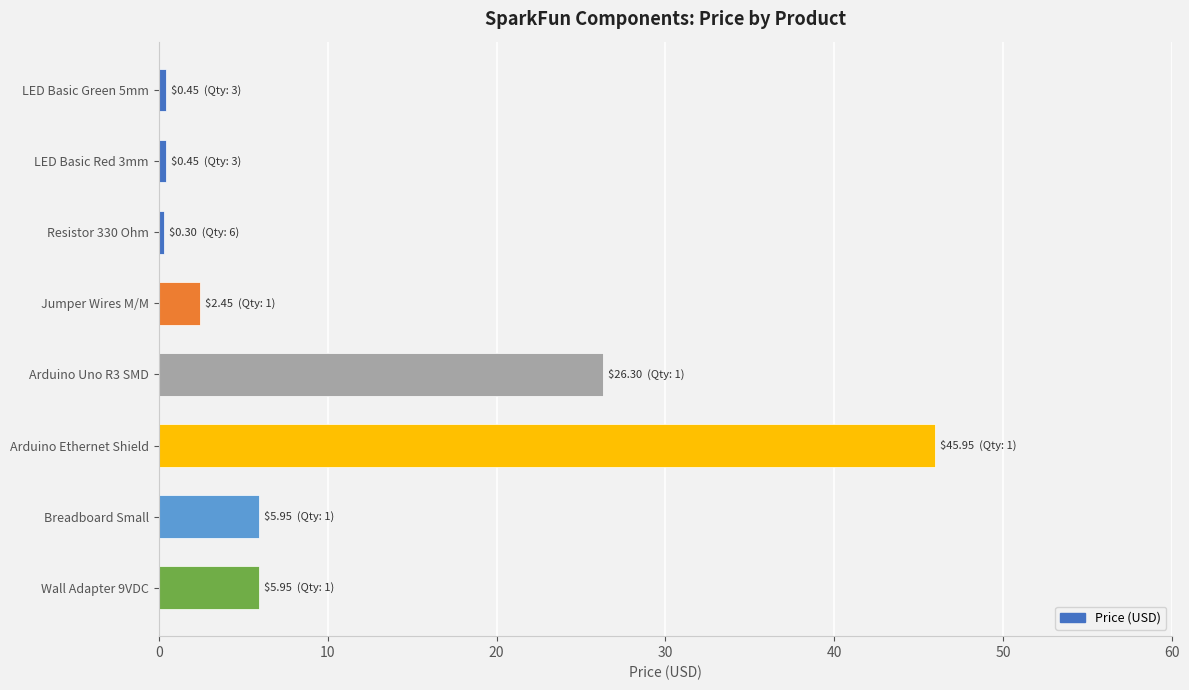

What is the label of the 8th bar from the top?

Wall Adapter 9VDC